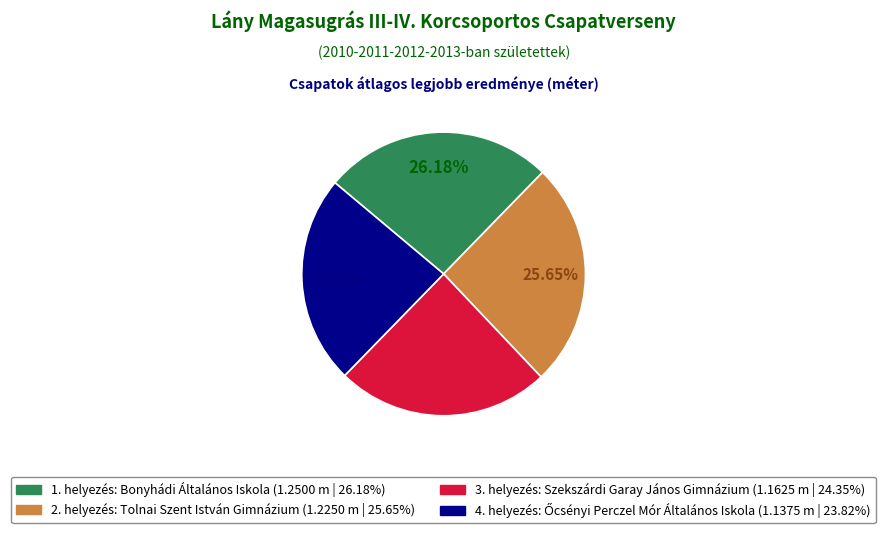

Is there any slice that represents more than half of the pie?

No